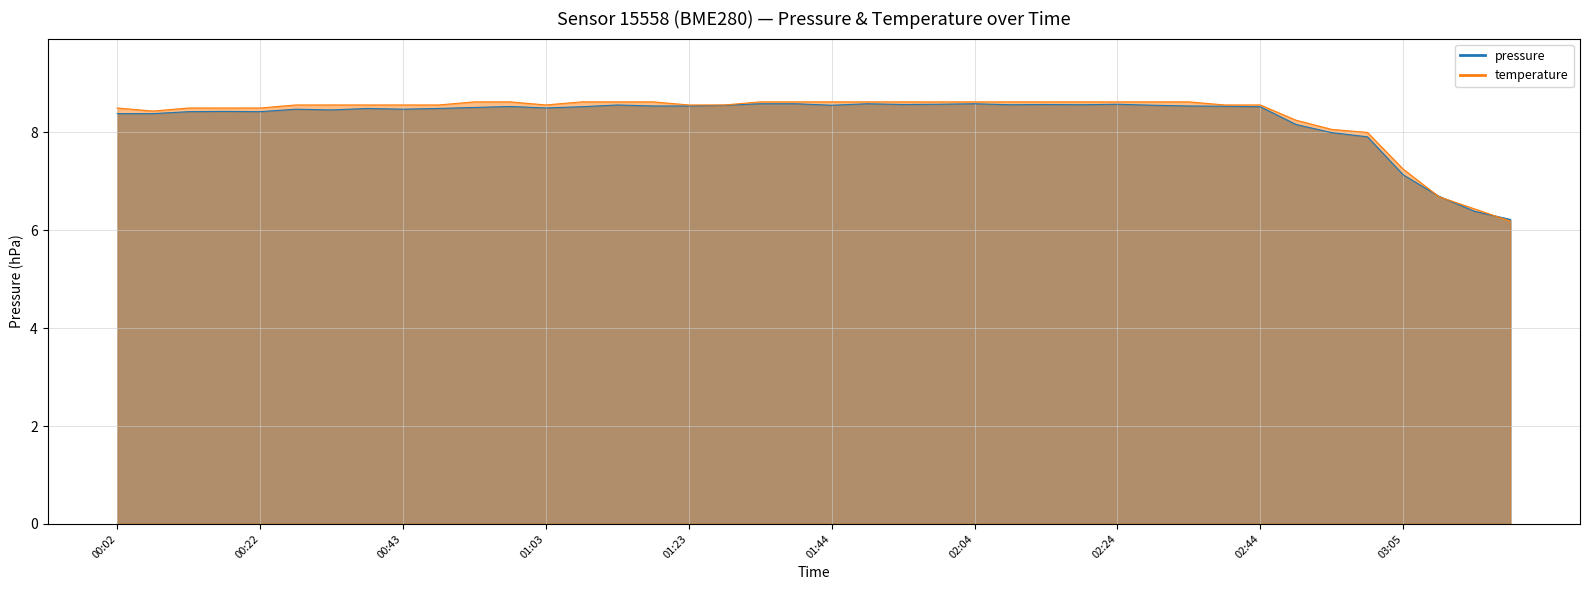

Which category has the lowest value across all series?

03:21